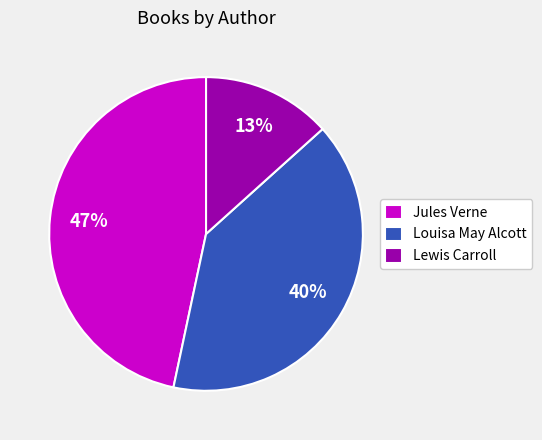

Is it true that Louisa May Alcott is 40% of the pie?

True